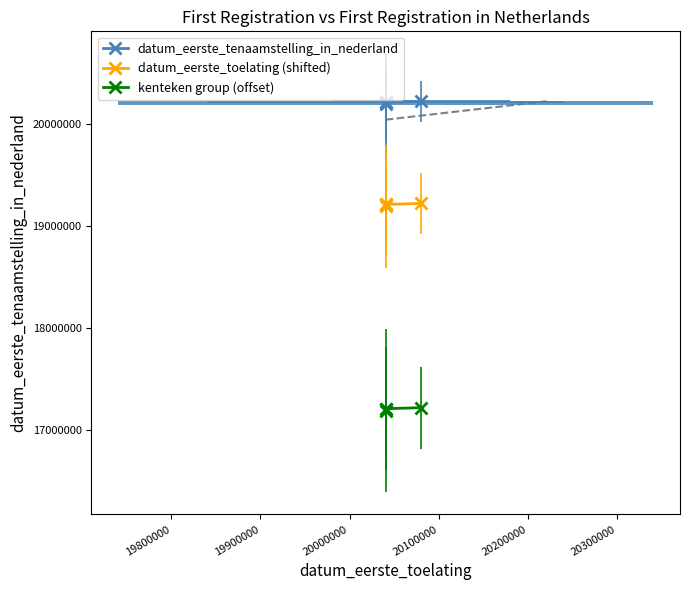

Which series has the widest spread of values?

datum_eerste_tenaamstelling_in_nederland